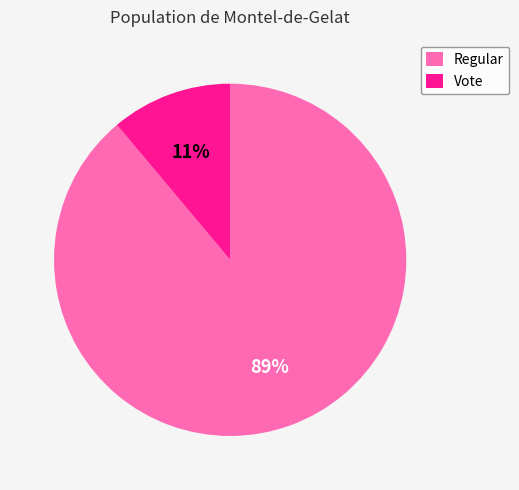

What is the largest slice in the pie chart?

Regular